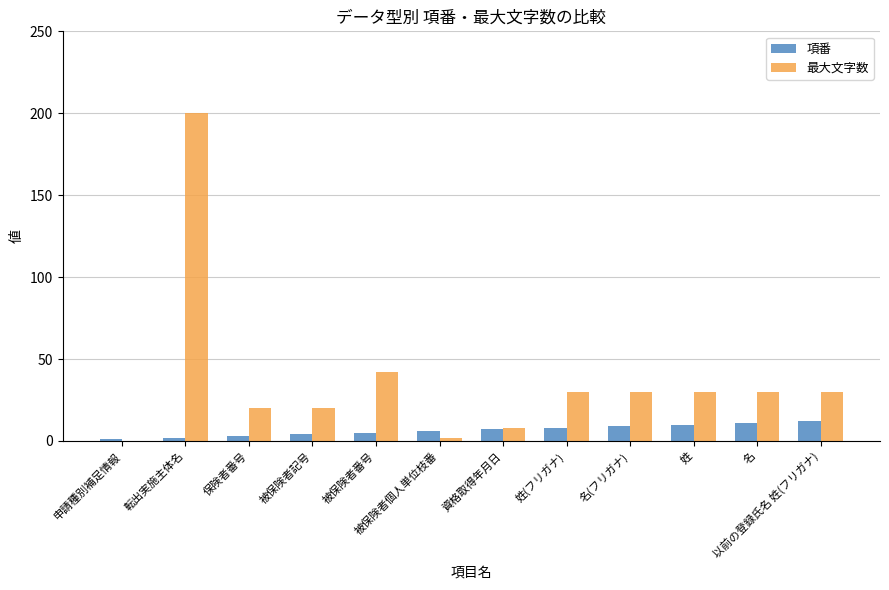

What is the average value of the 最大文字数 series?

37